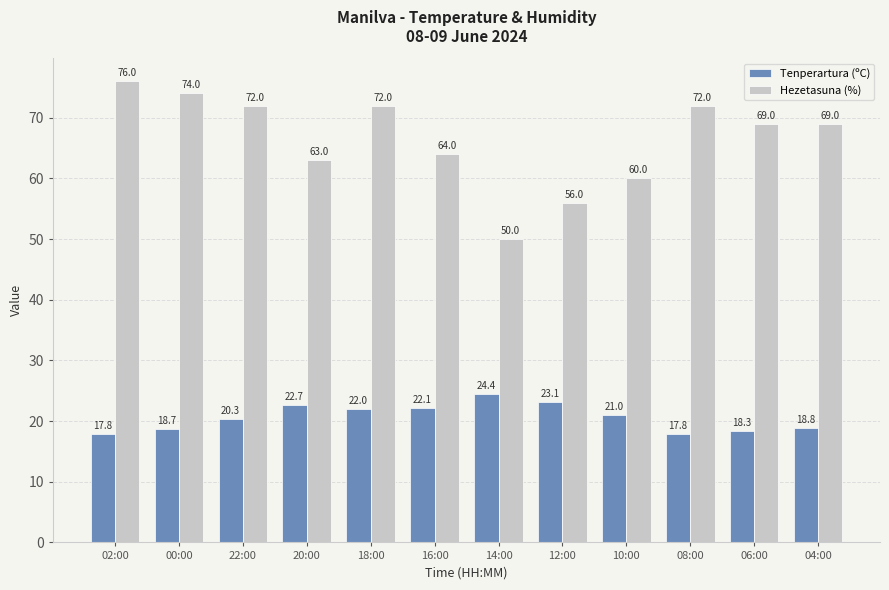

Reading left to right, list all the values displayed in this chart.

Tenperartura (ºC): 02:00=17.8	00:00=18.7	22:00=20.3	20:00=22.7	18:00=22.0	16:00=22.1	14:00=24.4	12:00=23.1	10:00=21.0	08:00=17.8	06:00=18.3	04:00=18.8
Hezetasuna (%): 02:00=76.0	00:00=74.0	22:00=72.0	20:00=63.0	18:00=72.0	16:00=64.0	14:00=50.0	12:00=56.0	10:00=60.0	08:00=72.0	06:00=69.0	04:00=69.0